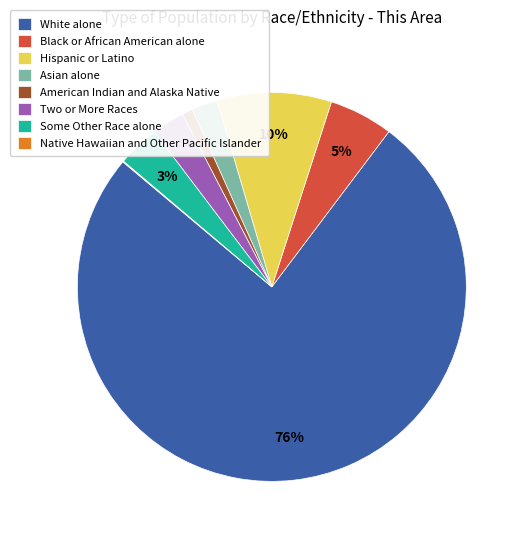

Which category accounts for the majority?

White alone